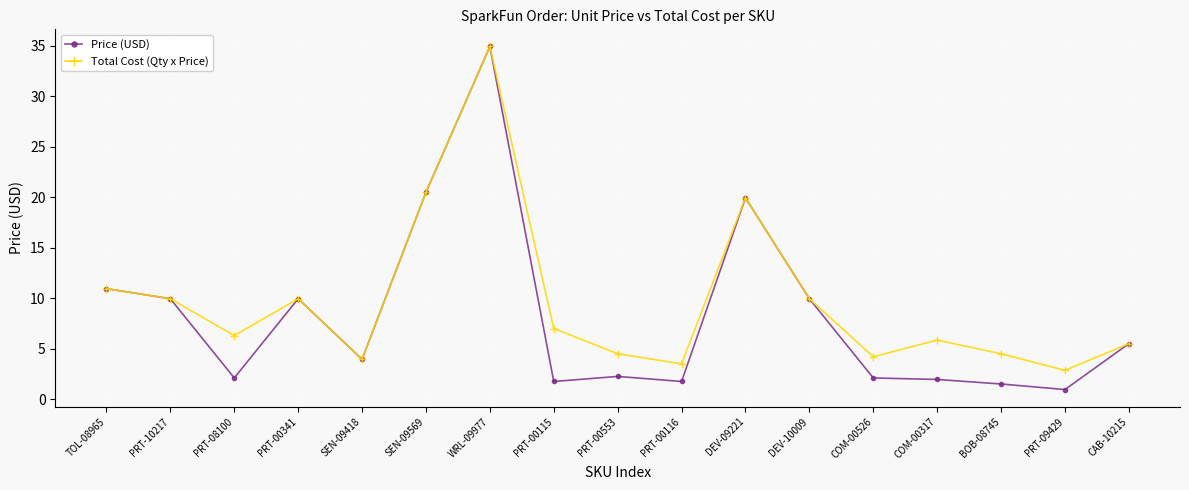

What is the total value across all series at PRT-00553?

6.8